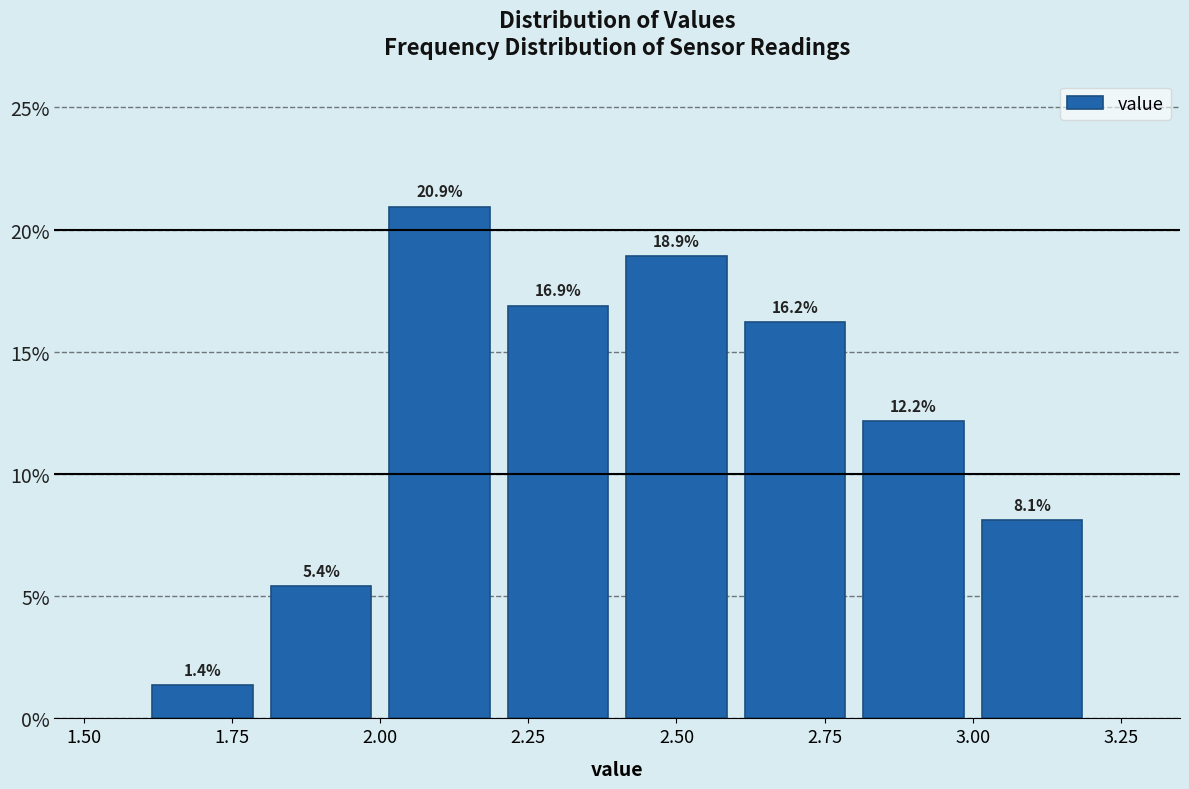

Which range on the x-axis has the tallest bar?

2.0 to 2.2